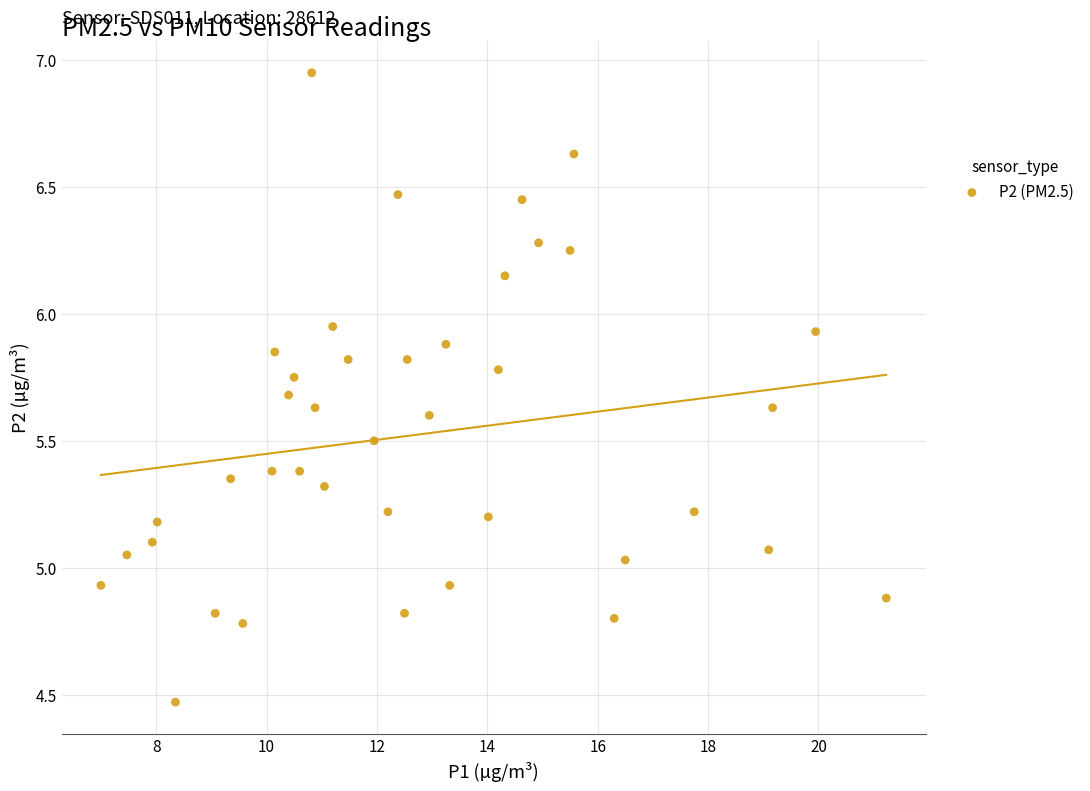

What is the range of Y values (max minus min)?

2.5